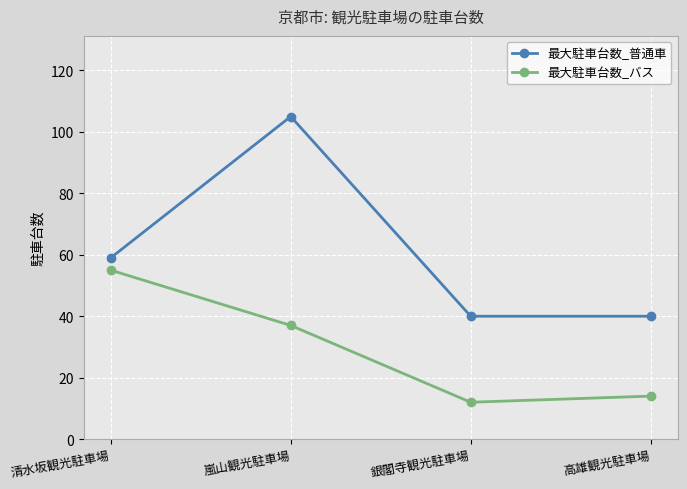

Is it true that 最大駐車台数_普通車 equals 56 at 銀閣寺観光駐車場?

False